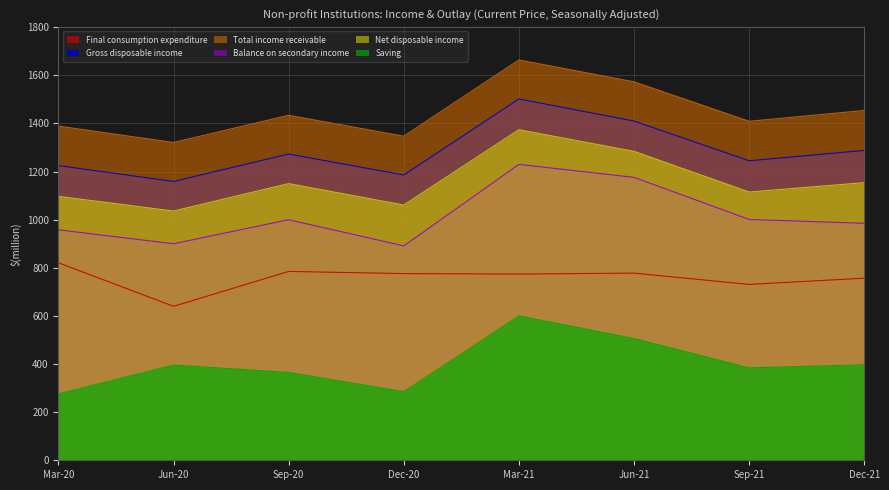

Reading left to right, transcribe all the data shown in this chart.

Final consumption expenditure: Mar-20=821	Jun-20=640	Sep-20=785	Dec-20=776	Mar-21=774	Jun-21=778	Sep-21=731	Dec-21=757
Gross disposable income: Mar-20=1225	Jun-20=1159	Sep-20=1273	Dec-20=1186	Mar-21=1502	Jun-21=1410	Sep-21=1245	Dec-21=1288
Total income receivable: Mar-20=1389	Jun-20=1321	Sep-20=1434	Dec-20=1347	Mar-21=1664	Jun-21=1573	Sep-21=1409	Dec-21=1454
Balance on secondary income: Mar-20=958	Jun-20=900	Sep-20=1000	Dec-20=891	Mar-21=1230	Jun-21=1176	Sep-21=1001	Dec-21=985
Net disposable income: Mar-20=1097	Jun-20=1036	Sep-20=1150	Dec-20=1061	Mar-21=1374	Jun-21=1284	Sep-21=1115	Dec-21=1154
Saving: Mar-20=276	Jun-20=396	Sep-20=365	Dec-20=285	Mar-21=600	Jun-21=506	Sep-21=384	Dec-21=397